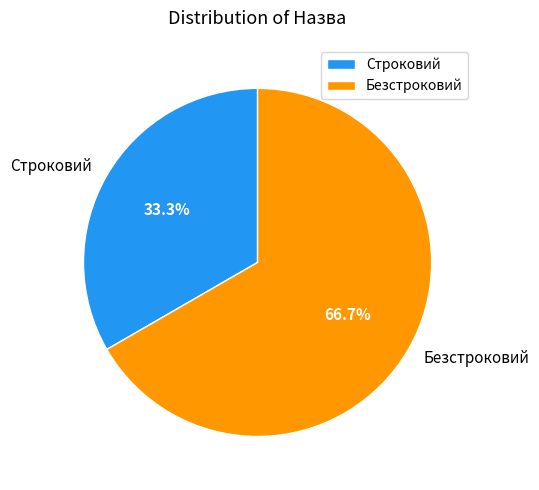

Rank the categories by value from highest to lowest.

Безстроковий, Строковий